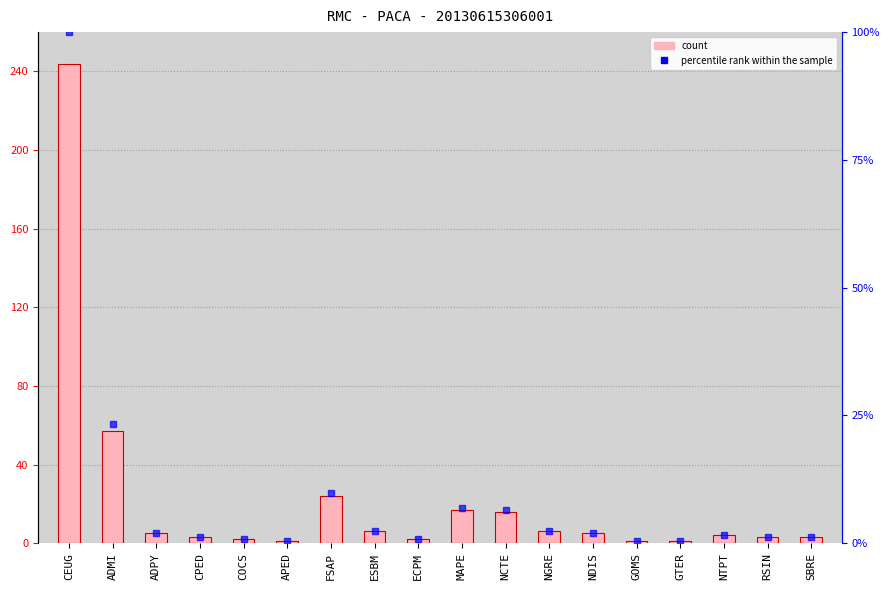

Where does the col_2 series first go above 5?

CEUG